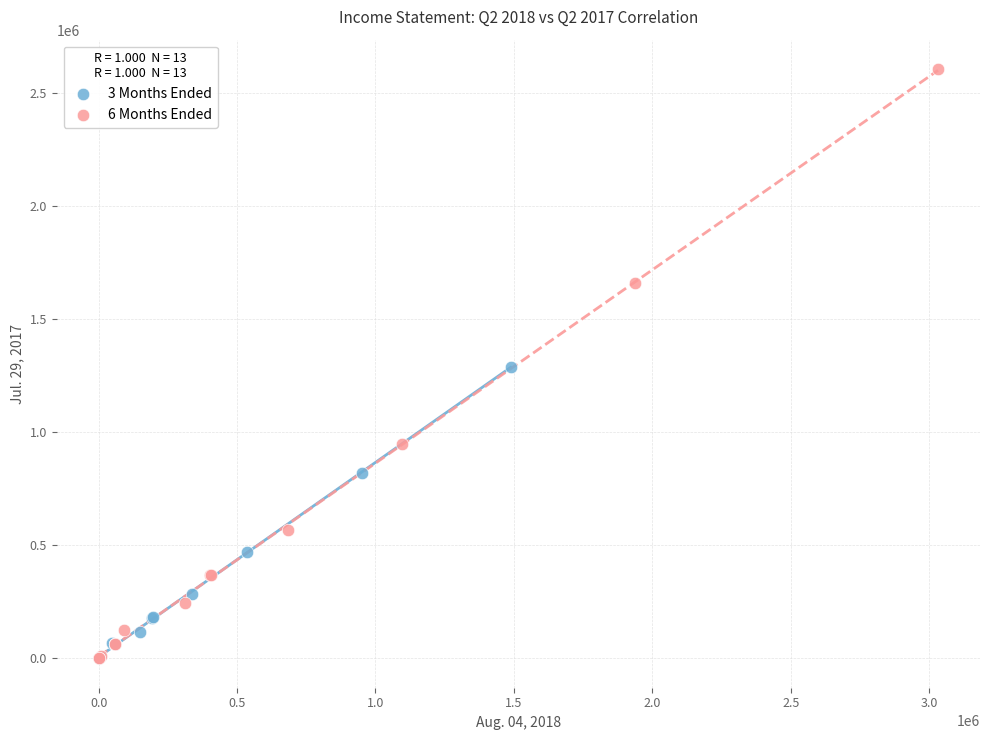

Which series has the largest Y range (max minus min)?

6 Months Ended